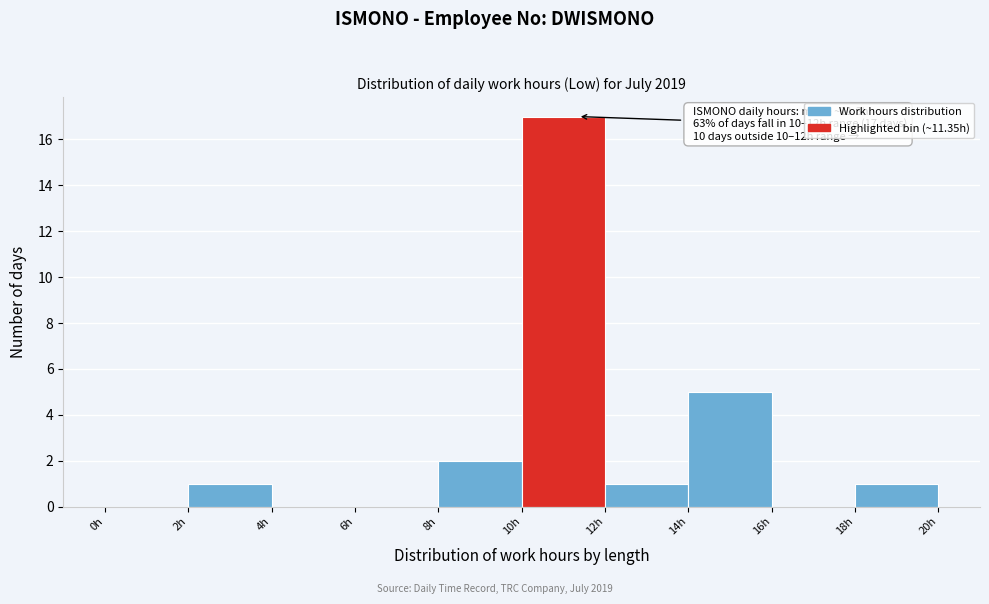

Which range on the x-axis has the tallest bar?

10 to 12